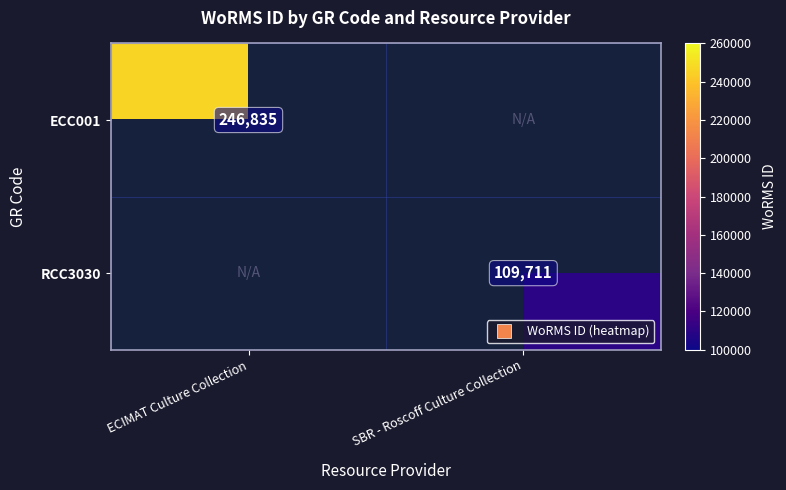

How many positive values does the RCC3030 series have?

1